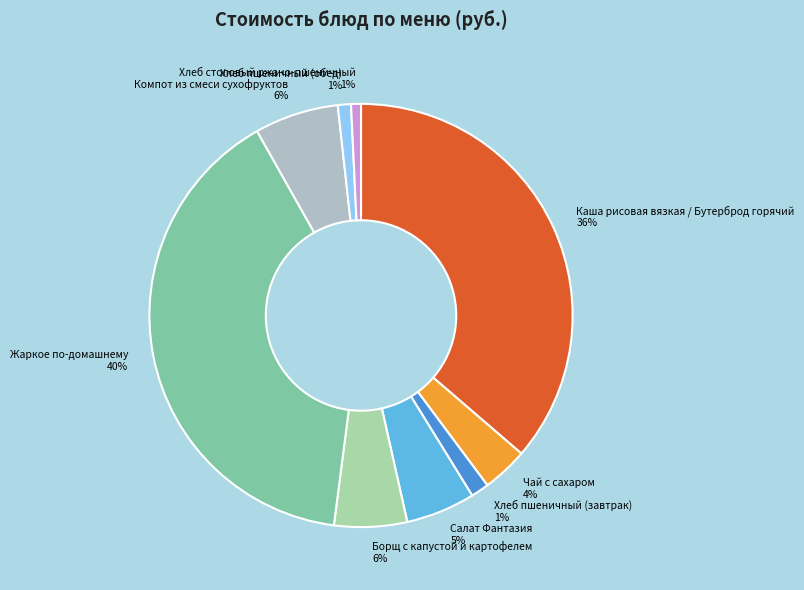

What percentage is the Салат Фантазия slice, to the nearest percent?

5%